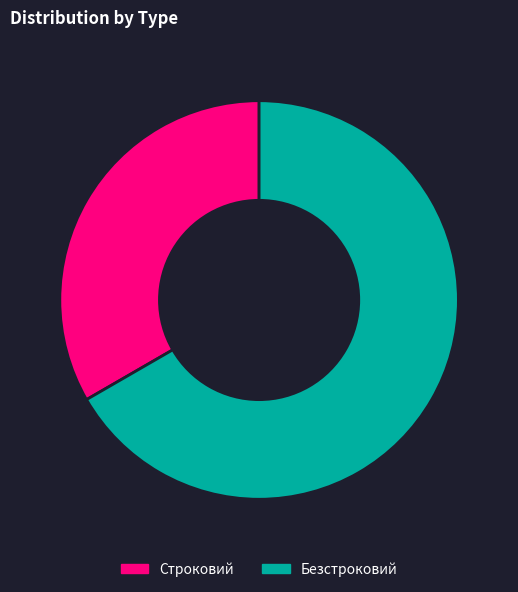

Combined, do Безстроковий and Строковий account for over 50%?

Yes